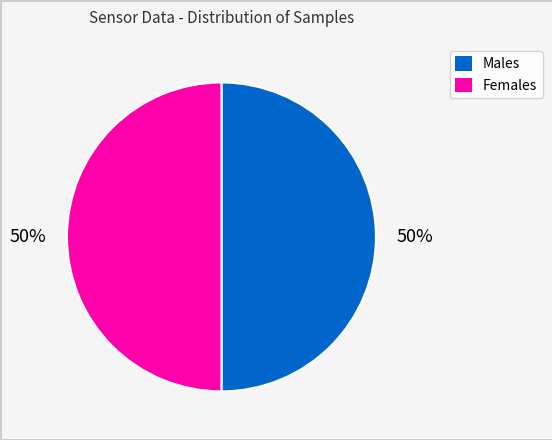

Combined, do Females and Males account for over 50%?

Yes